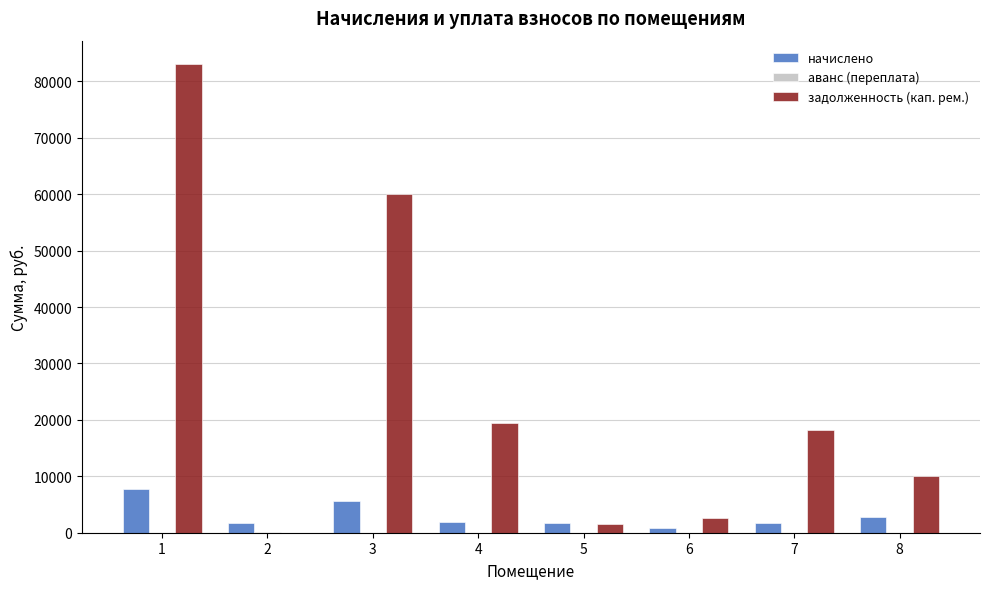

What is the sum of all задолженность (кап. рем.) values?

194700.1